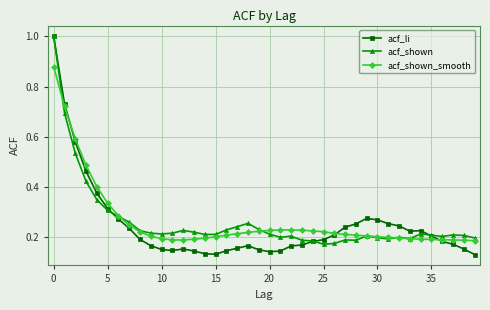

Which series ends up on top after the final intersection of acf_shown and acf_li?

acf_shown